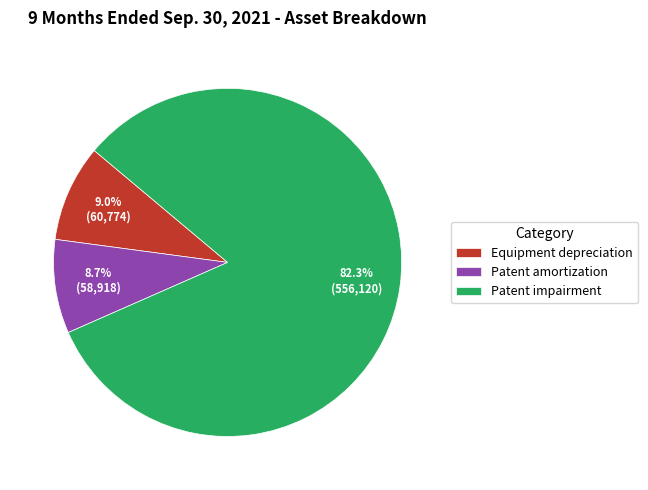

Which has a higher value, Patent impairment or Patent amortization?

Patent impairment